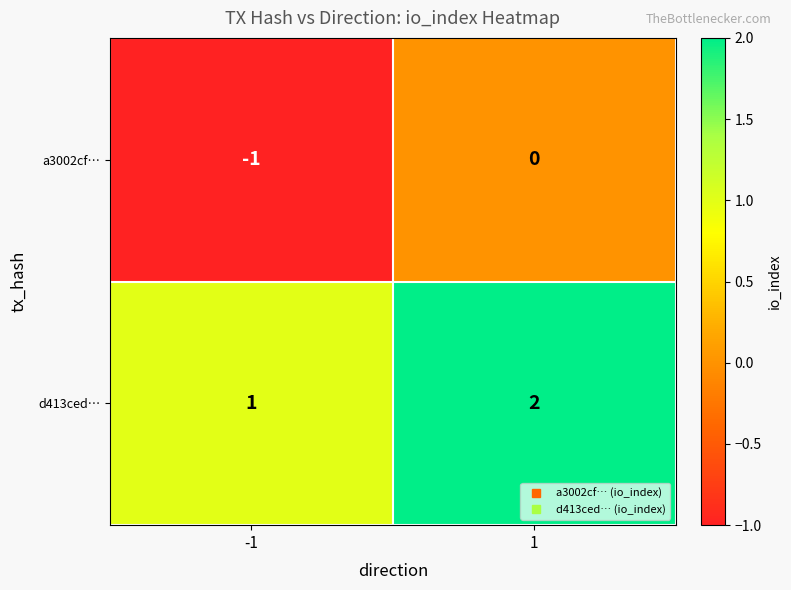

At which category does the chart reach its minimum across all series?

-1